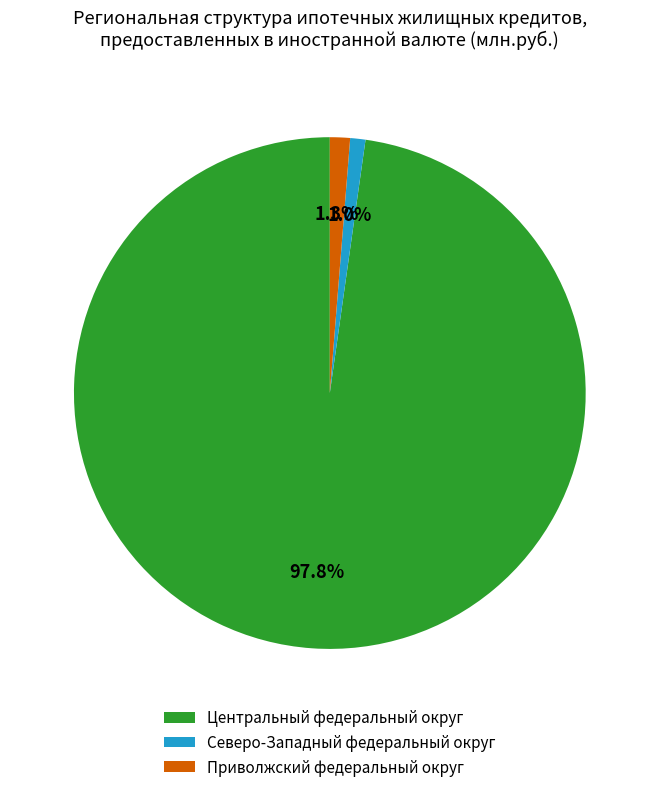

Does any single category account for the majority?

Yes